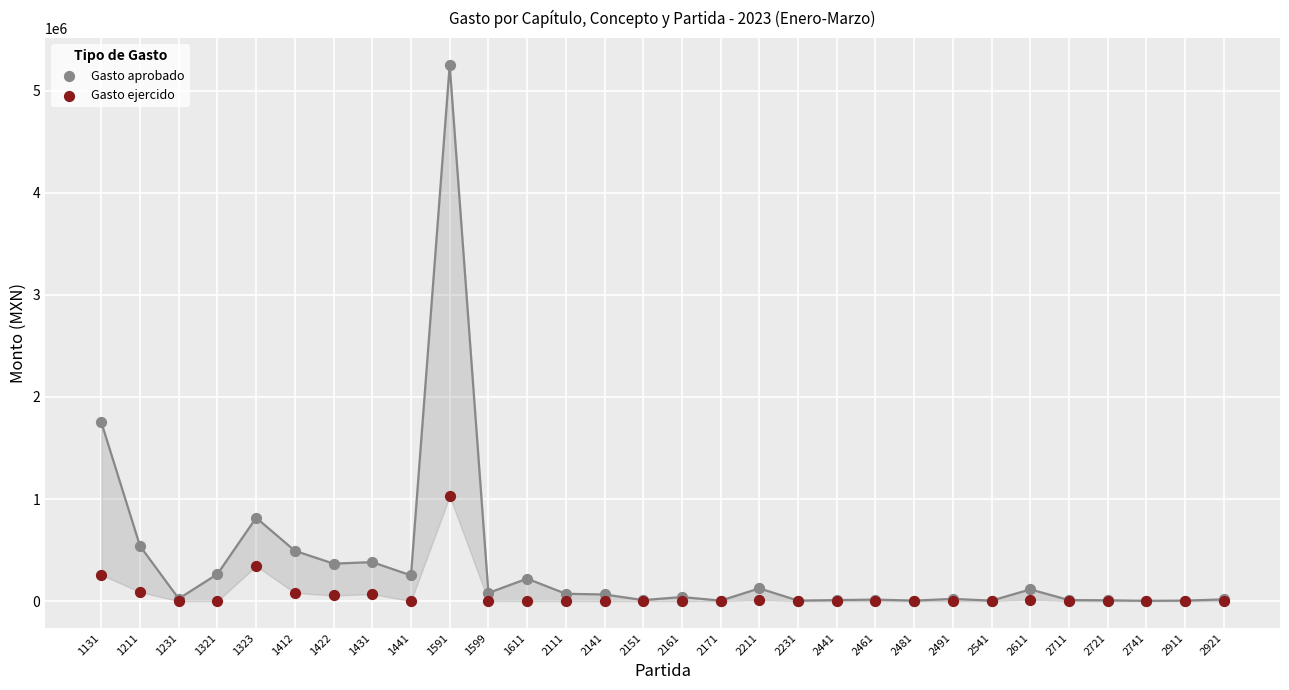

Across all series, what Y value is closest to 2625400?

1752159.0